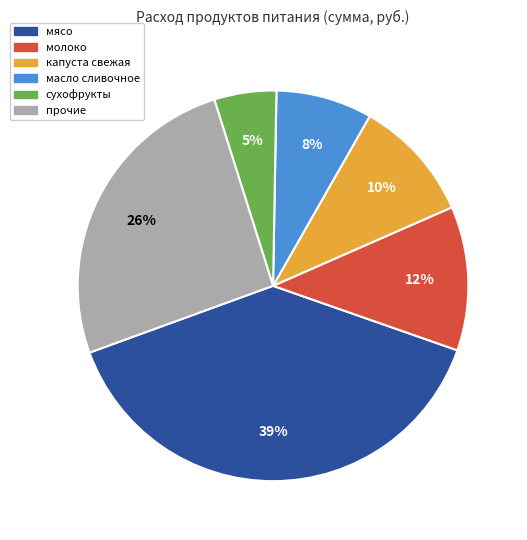

Is it true that сухофрукты is 5% of the pie?

True